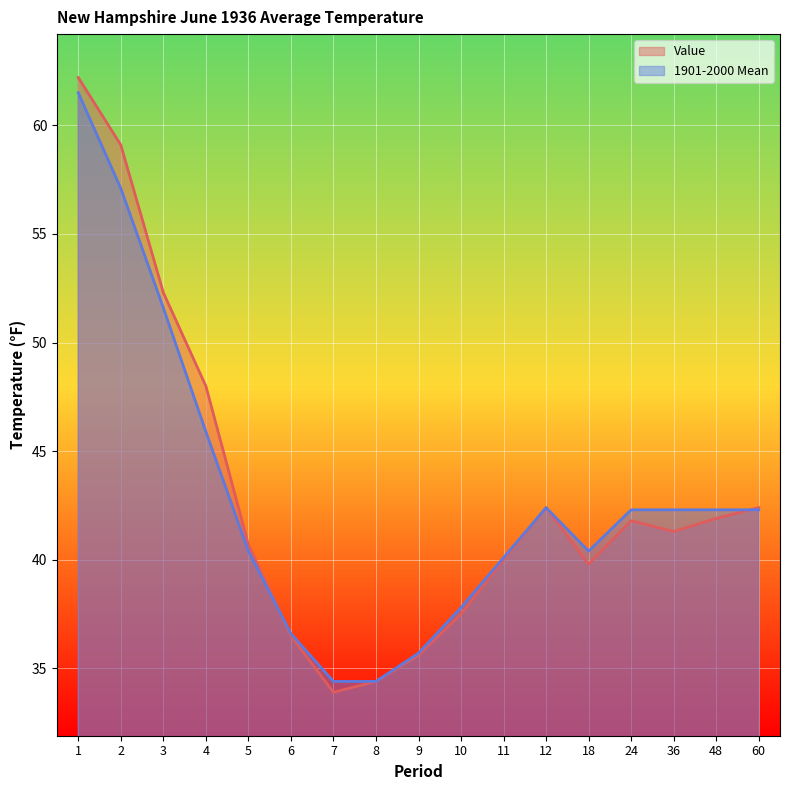

What is the smallest value displayed?

33.9